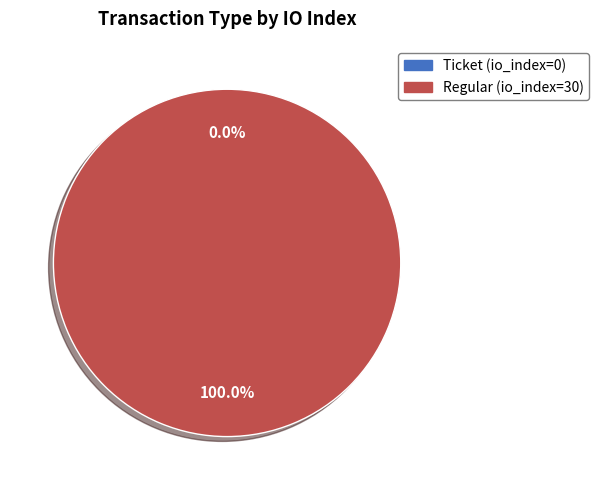

To the nearest percent, what is the average slice percentage?

50%